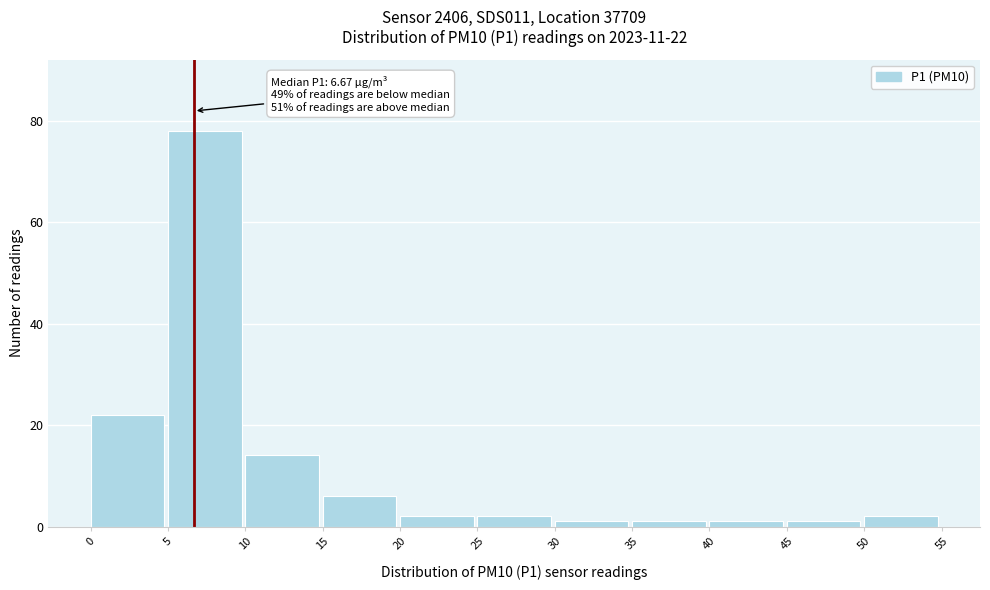

Which range on the x-axis has the tallest bar?

5 to 10